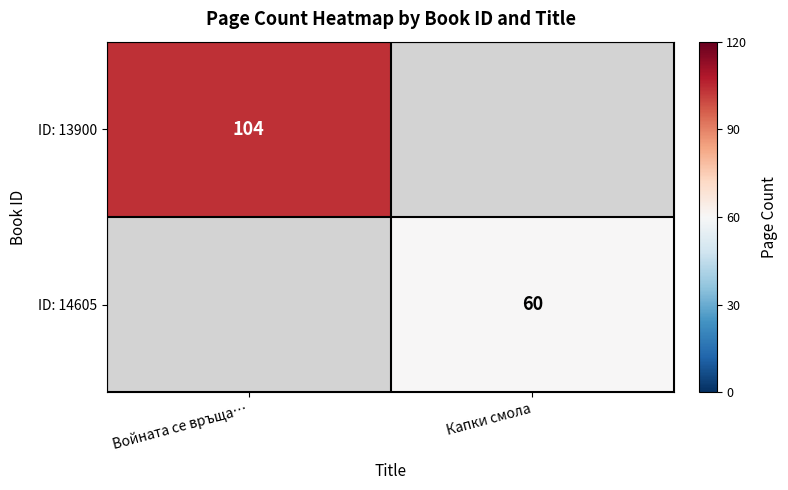

The value of ID: 13900 at Войната се връща… is 171. True or false?

False